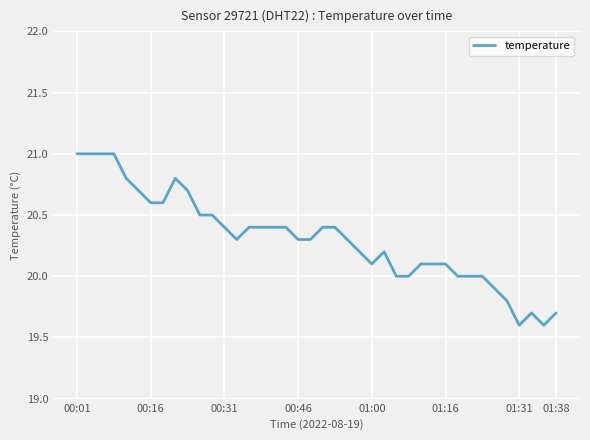

What is the smallest value displayed?

19.6